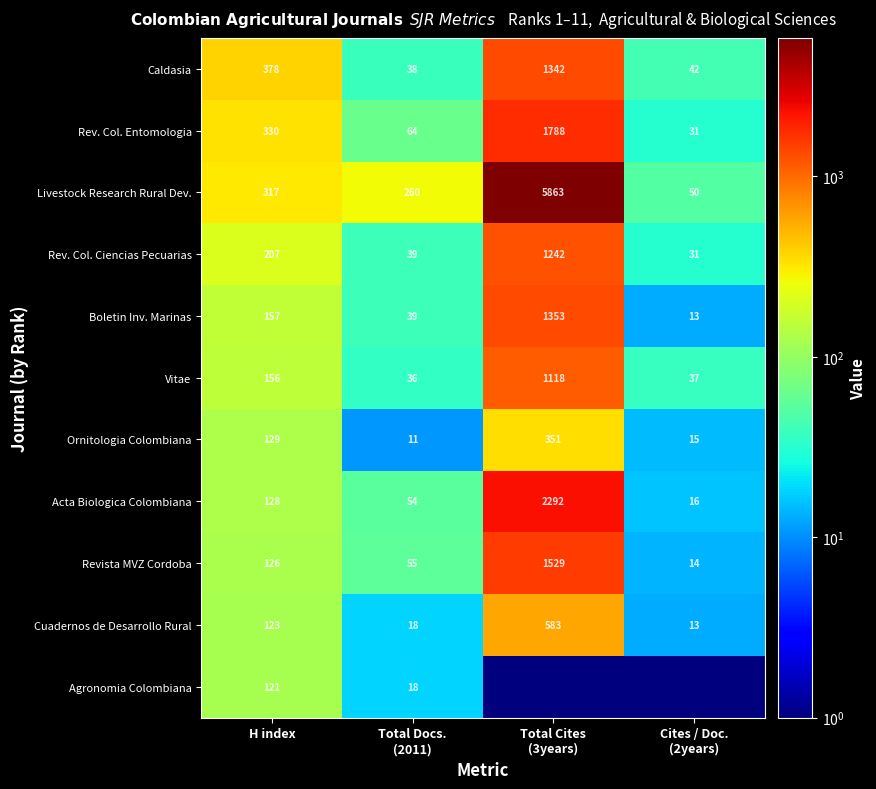

What is the highest value of the Vitae series?

1118.0